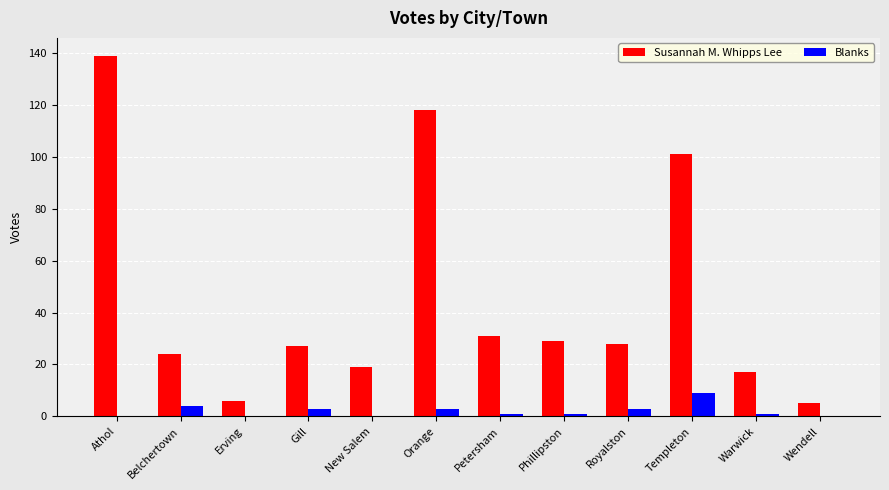

What is the maximum value shown in the chart?

139